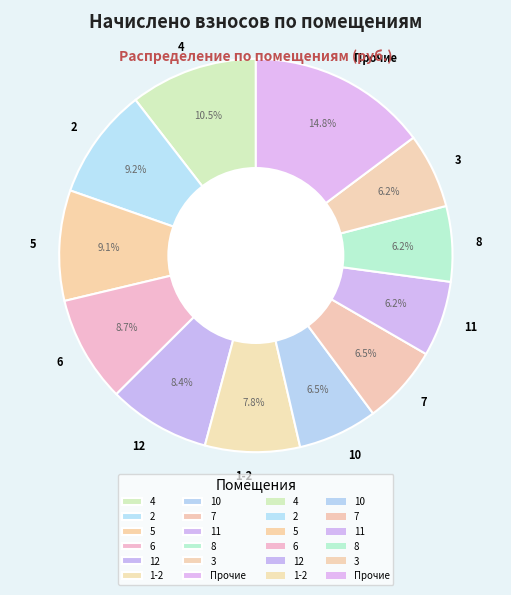

To the nearest percent, what percentage of the pie is 1-2?

8%